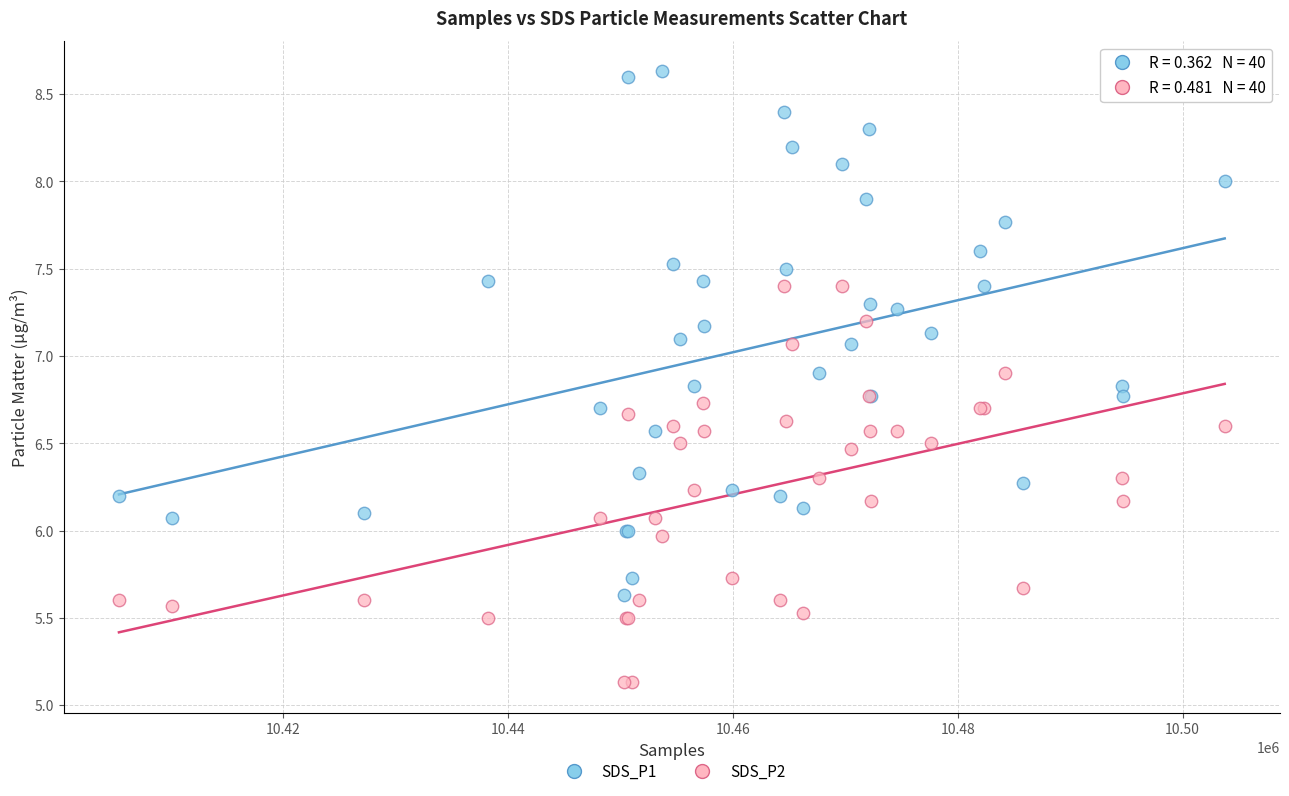

Which series contains the highest Y value?

SDS_P1